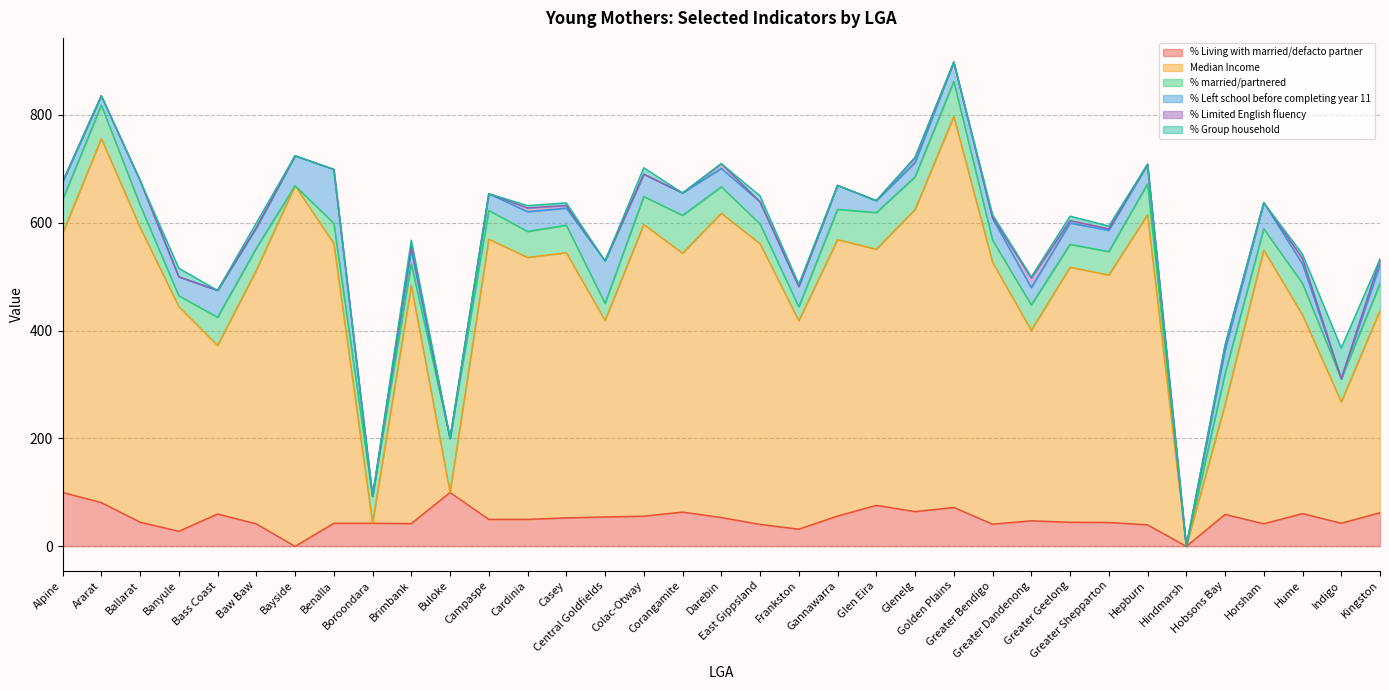

At which category is the sum across all series the highest?

Golden Plains